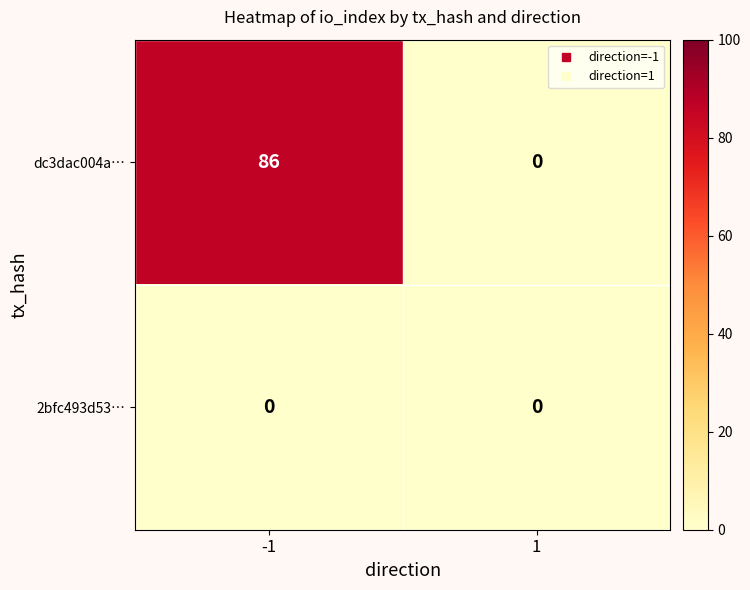

The value of dc3dac004a… at -1 is 86. True or false?

True